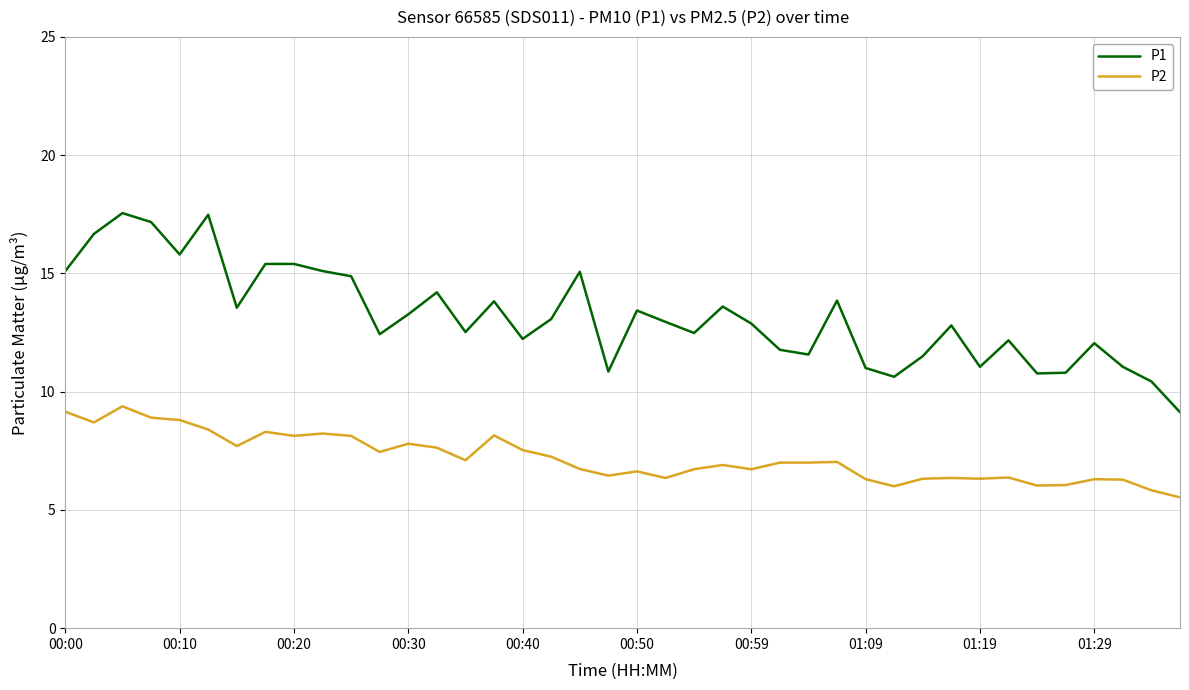

Which series has the largest total across all categories?

P1